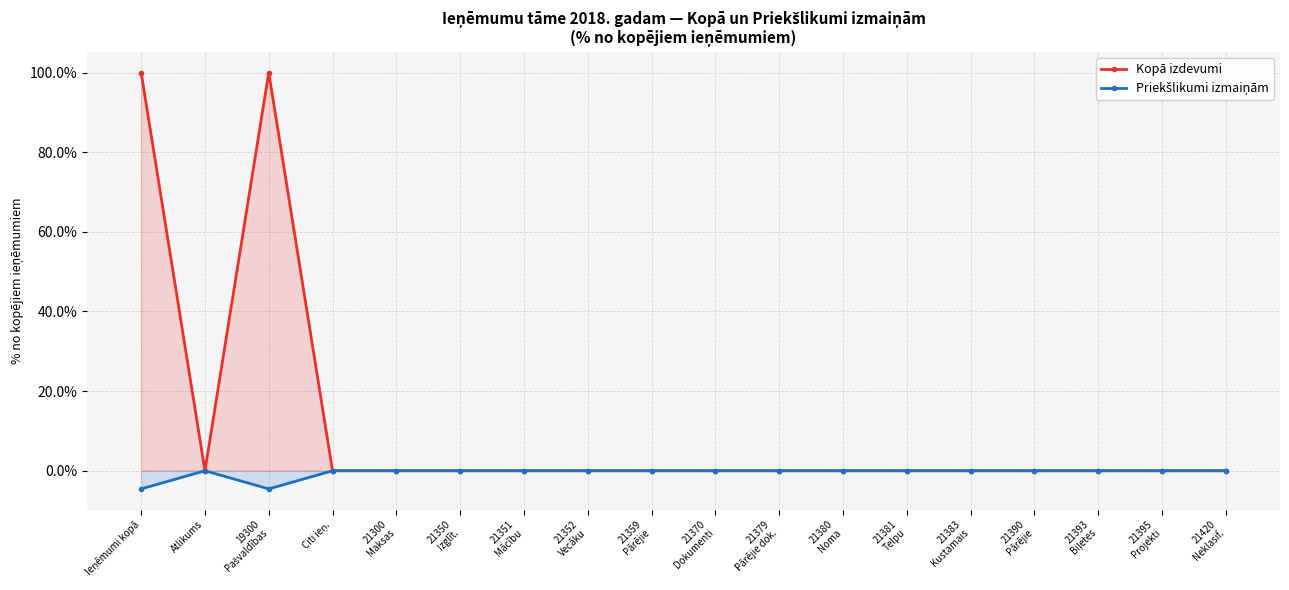

True or false: Kopā izdevumi and Priekšlikumi izmaiņām intersect in this chart.

False